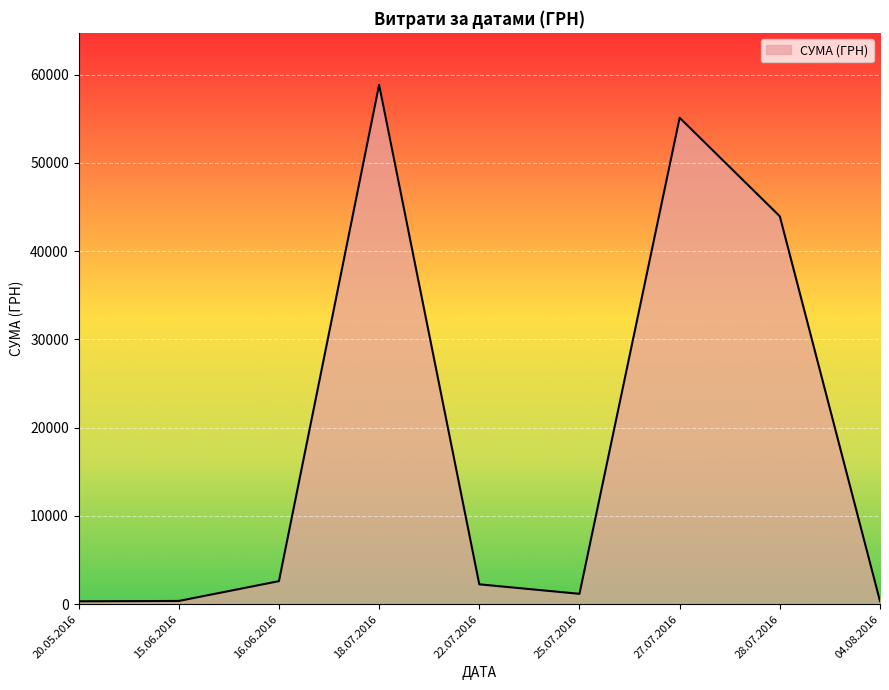

What is the maximum value shown in the chart?

58840.0